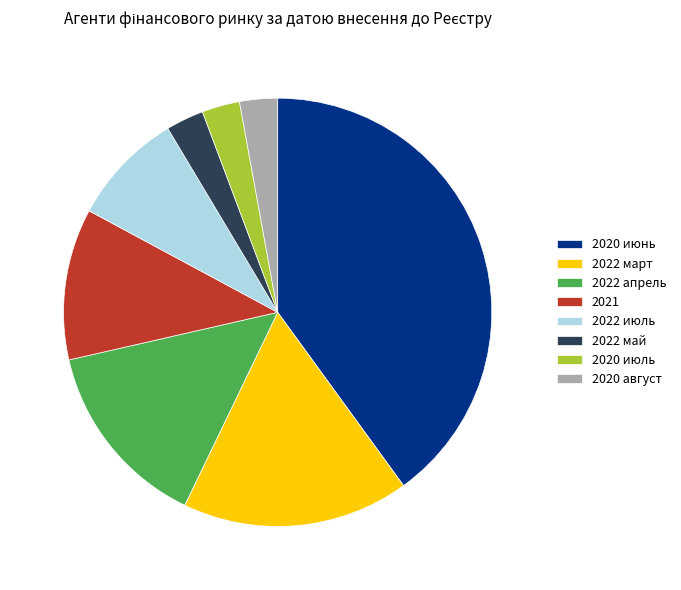

What is the ratio of the value at 2022 март to the value at 2022 июль?

2.0